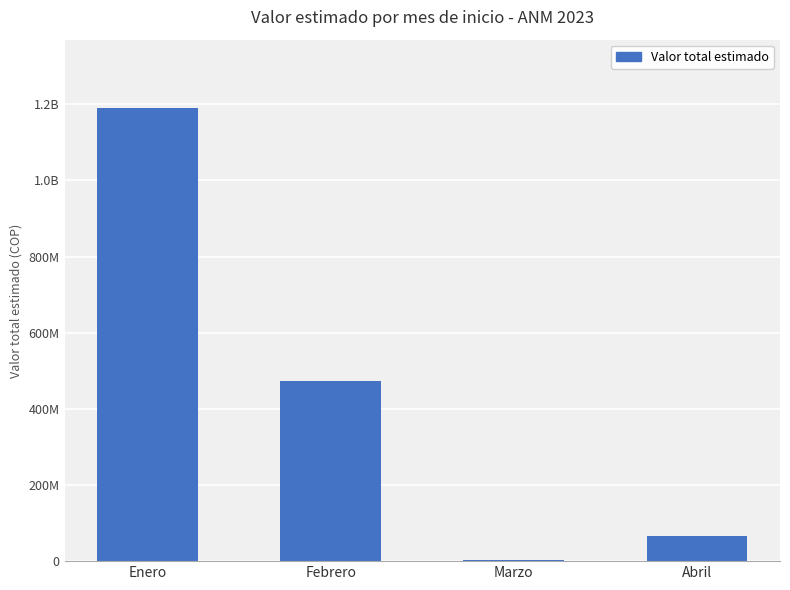

True or false: the data shows 2091536947 at Enero.

False